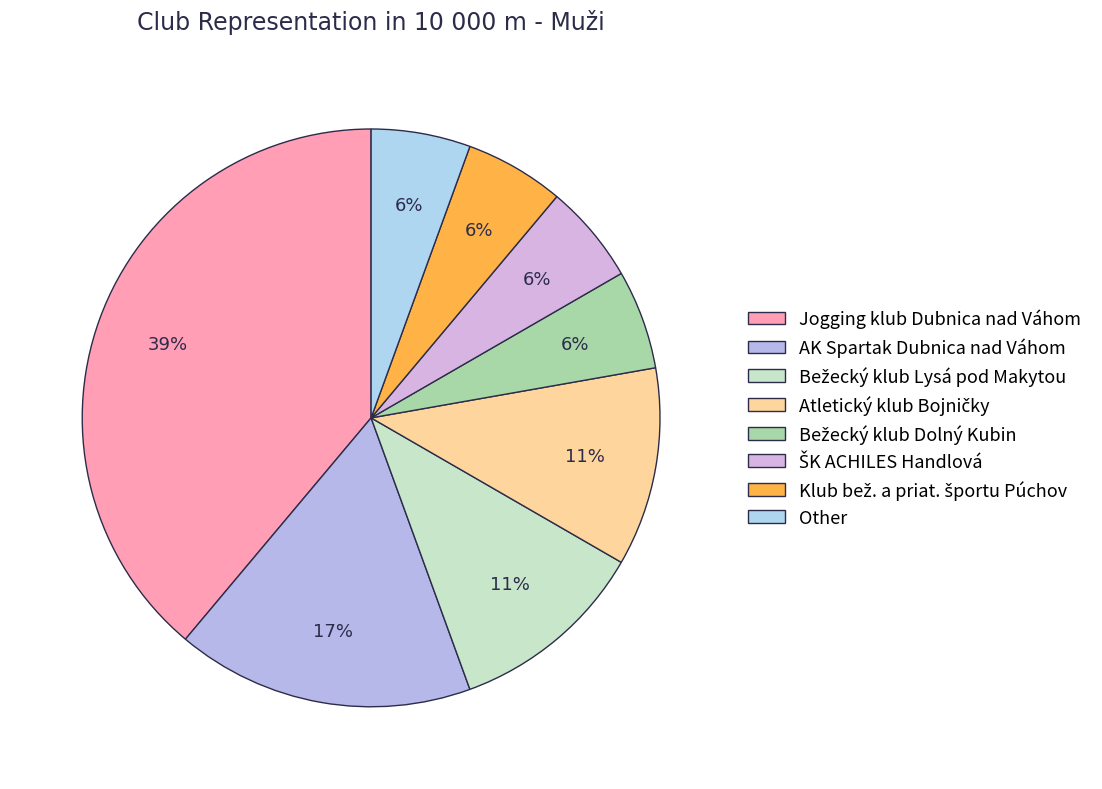

How many segments does this pie chart have?

8